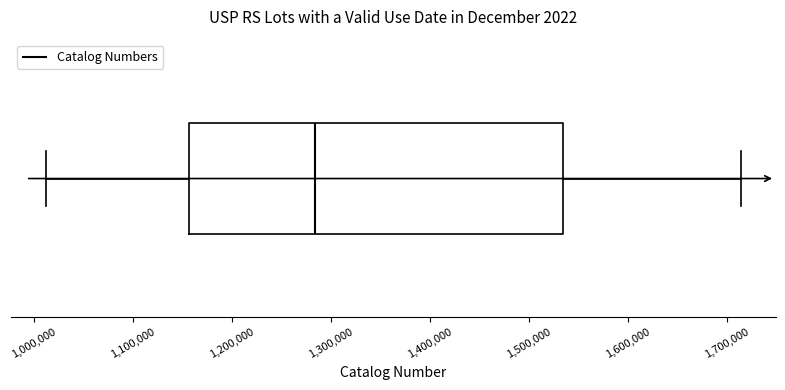

Transcribe this box plot: give where the median line is, the range the box spans, and where the two whiskers end, as read against the x-axis. The values are not printed on the chart, so give them approximately, as read against the axis.

median 1280000, box 1160000 to 1530000, whiskers 1010000 to 1710000